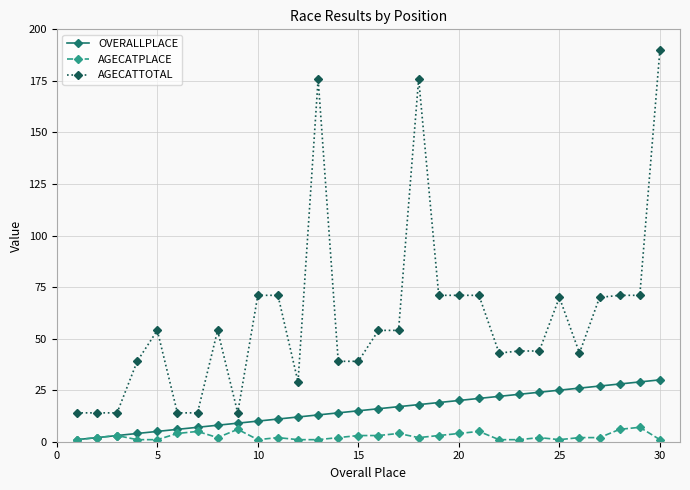

What is the difference between the maximum and minimum values in the AGECATTOTAL series?

176